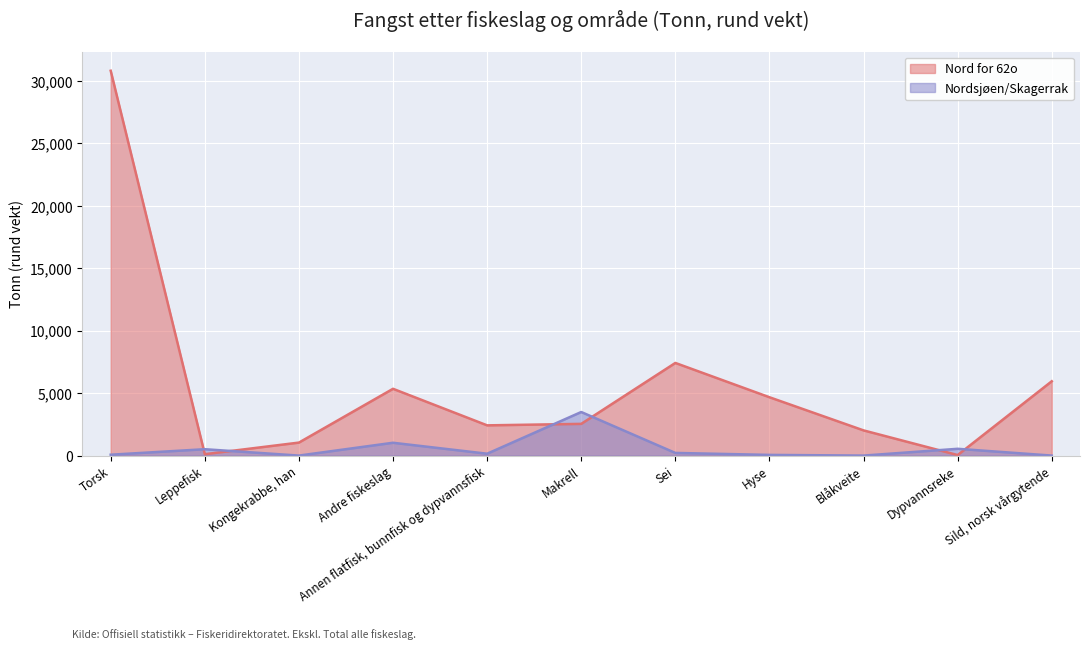

Between Annen flatfisk, bunnfisk og dypvannsfisk and Sild, norsk vårgytende, which series saw the biggest shift?

Nord for 62o